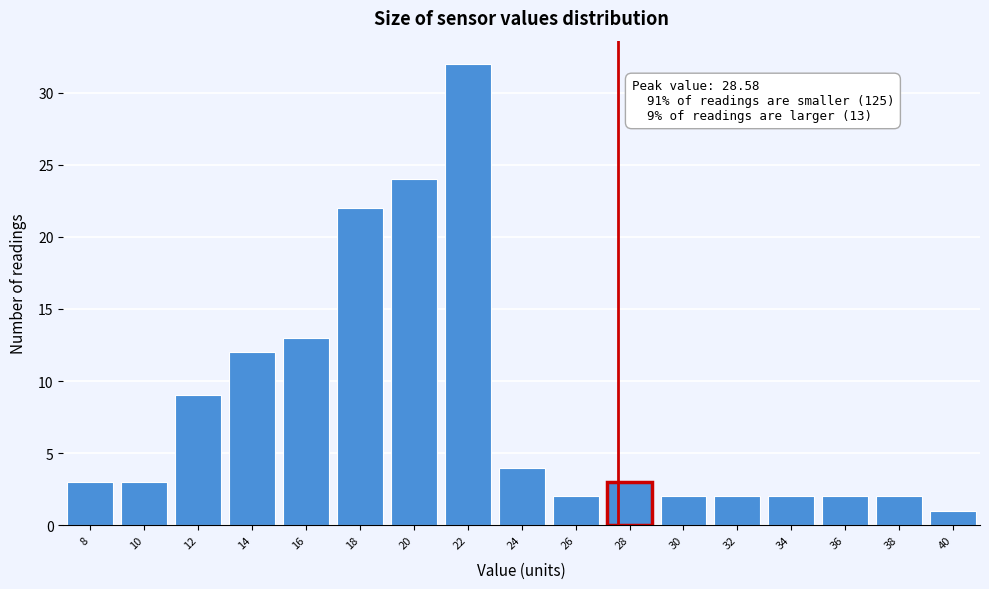

Reading left to right, transcribe all the data shown in this chart.

8=3	10=3	12=9	14=12	16=13	18=22	20=24	22=32	24=4	26=2	28=3	30=2	32=2	34=2	36=2	38=2	40=1